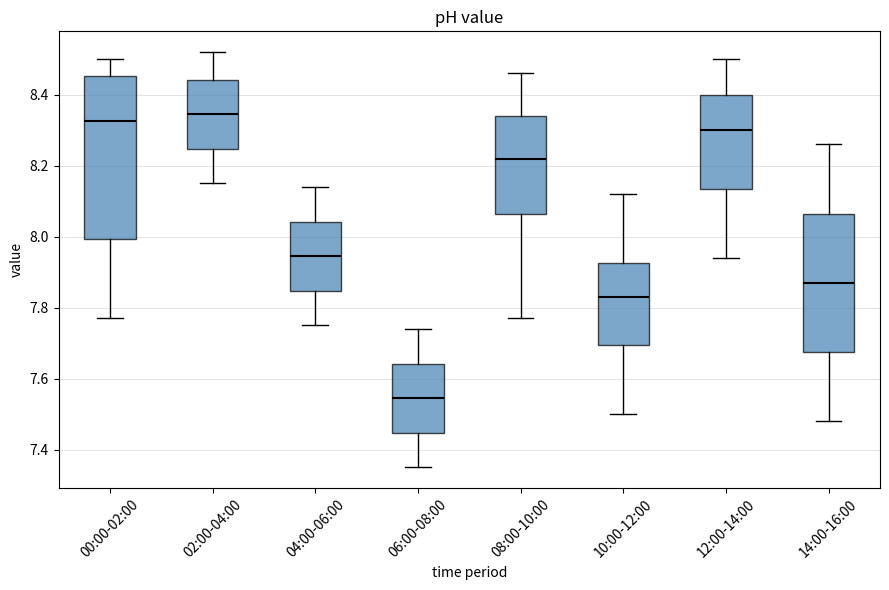

Reading left to right, transcribe this box plot: for each box, give where its median line is, the range the box spans, and where its two whiskers end, as read against the y-axis. The values are not printed on the chart, so give them approximately, as read against the axis.

00:00-02:00: median 8.32, box 8.00 to 8.46, whiskers 7.78 to 8.50
02:00-04:00: median 8.34, box 8.24 to 8.44, whiskers 8.16 to 8.52
04:00-06:00: median 7.94, box 7.84 to 8.04, whiskers 7.76 to 8.14
06:00-08:00: median 7.54, box 7.44 to 7.64, whiskers 7.36 to 7.74
08:00-10:00: median 8.22, box 8.06 to 8.34, whiskers 7.78 to 8.46
10:00-12:00: median 7.84, box 7.70 to 7.92, whiskers 7.50 to 8.12
12:00-14:00: median 8.30, box 8.14 to 8.40, whiskers 7.94 to 8.50
14:00-16:00: median 7.88, box 7.68 to 8.06, whiskers 7.48 to 8.26